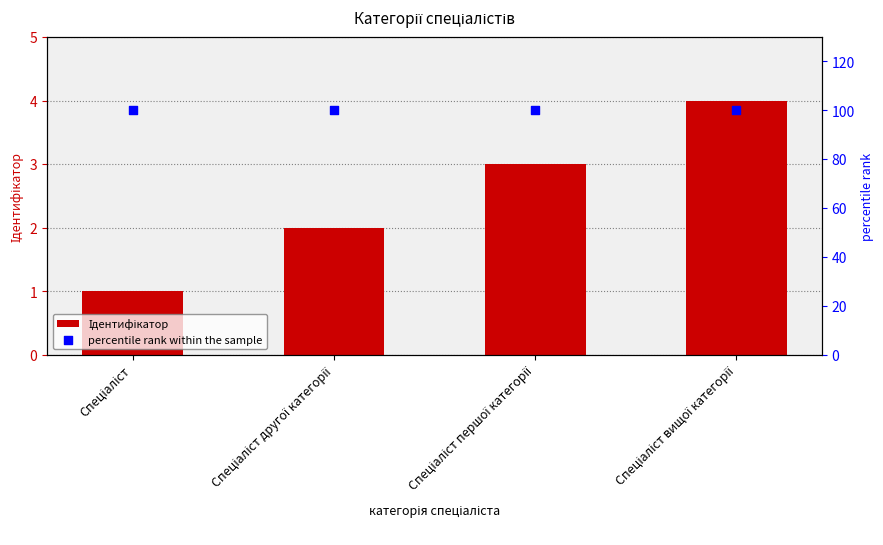

Is the value of percentile rank within the sample at Спеціаліст другої категорії greater than the value of Ідентифікатор at Спеціаліст першої категорії?

Yes